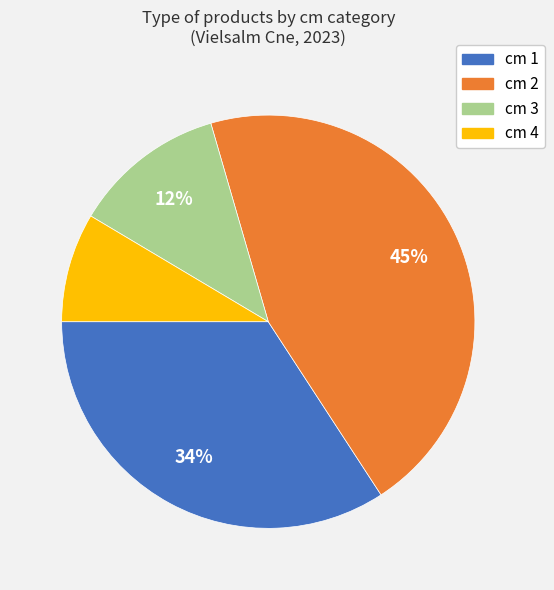

Does any single category account for the majority?

No